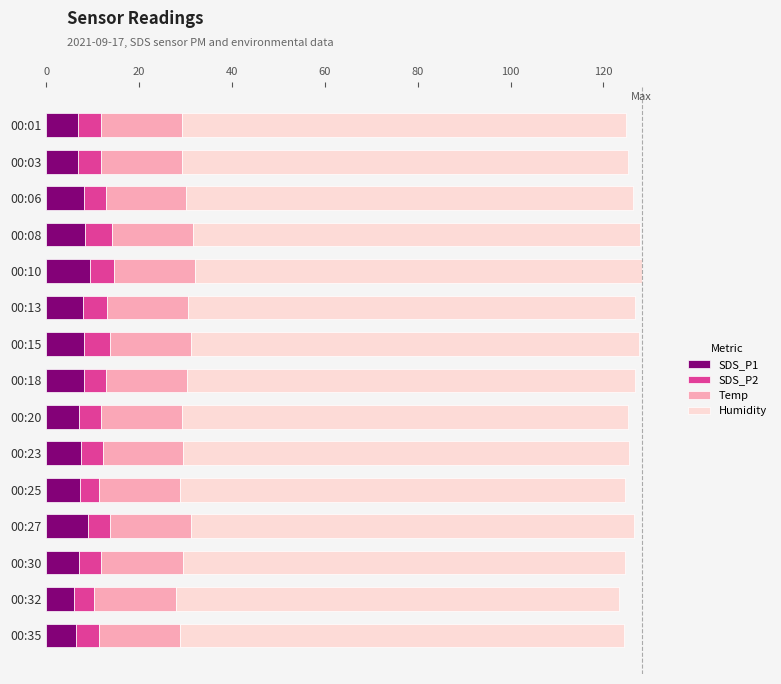

What is the difference between the second highest and minimum values in the SDS_P1 series?

3.0